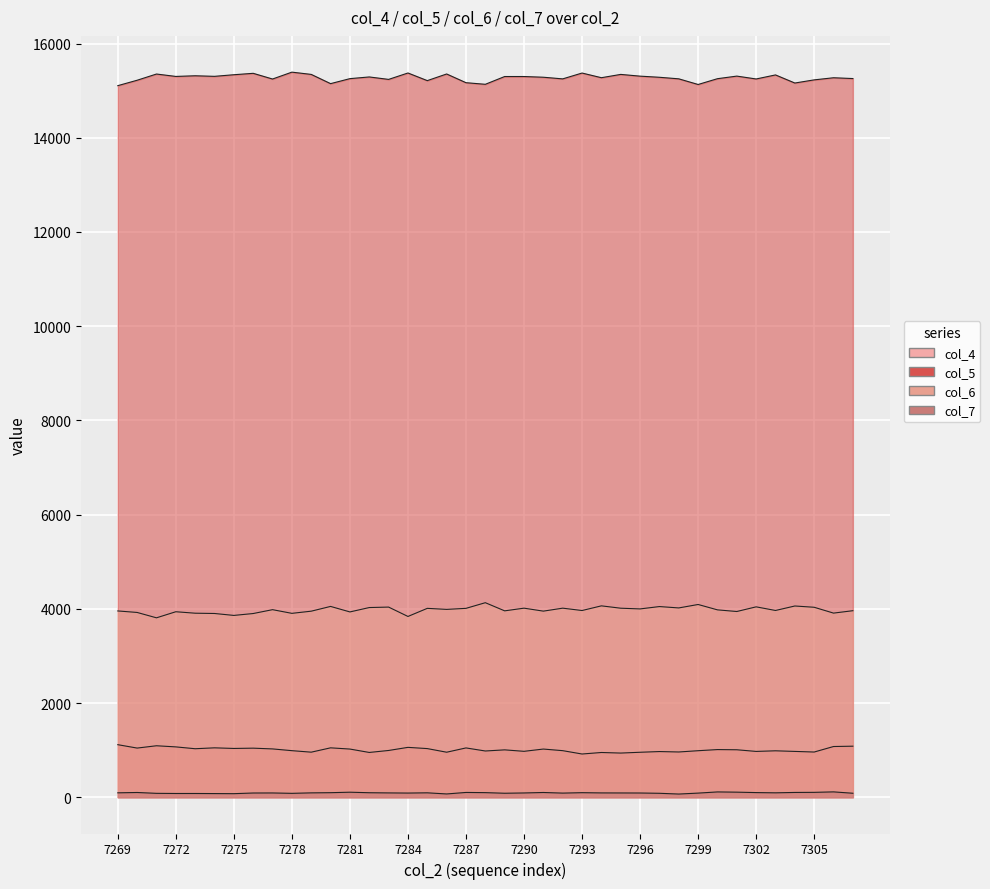

The col_6 series shows 829 at 7287. True or false?

False